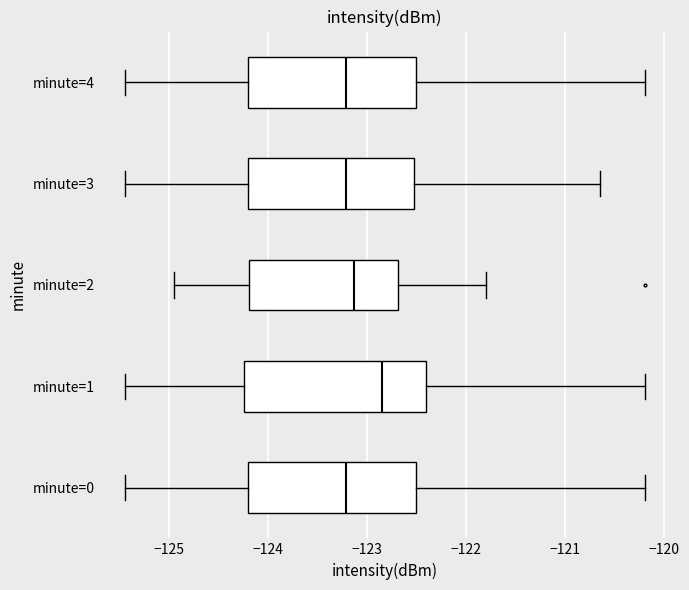

Reading bottom to top, read every box against the x-axis: the position of its median line, the range the box covers, and the ends of its whiskers. The values are not printed on the chart, so give them approximately, as read against the axis.

minute=0: median -123.2, box -124.2 to -122.5, whiskers -125.4 to -120.2
minute=1: median -122.9, box -124.2 to -122.4, whiskers -125.4 to -120.2
minute=2: median -123.1, box -124.2 to -122.7, whiskers -124.9 to -121.8
minute=3: median -123.2, box -124.2 to -122.5, whiskers -125.4 to -120.6
minute=4: median -123.2, box -124.2 to -122.5, whiskers -125.4 to -120.2